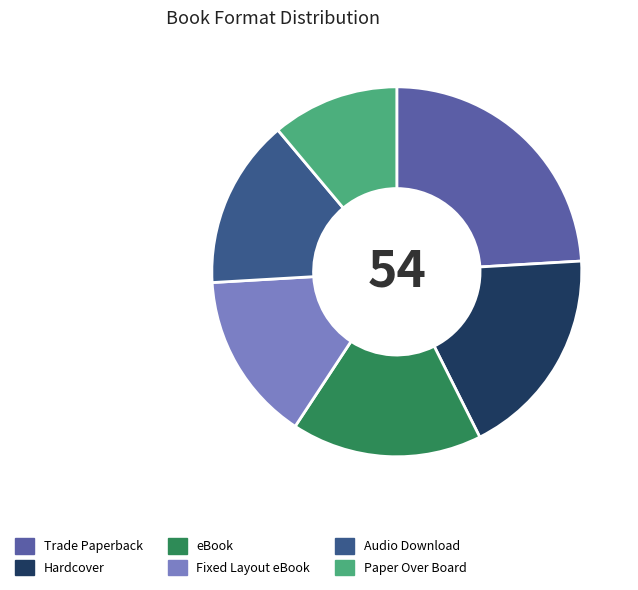

True or false: Audio Download accounts for 15% of the total.

True